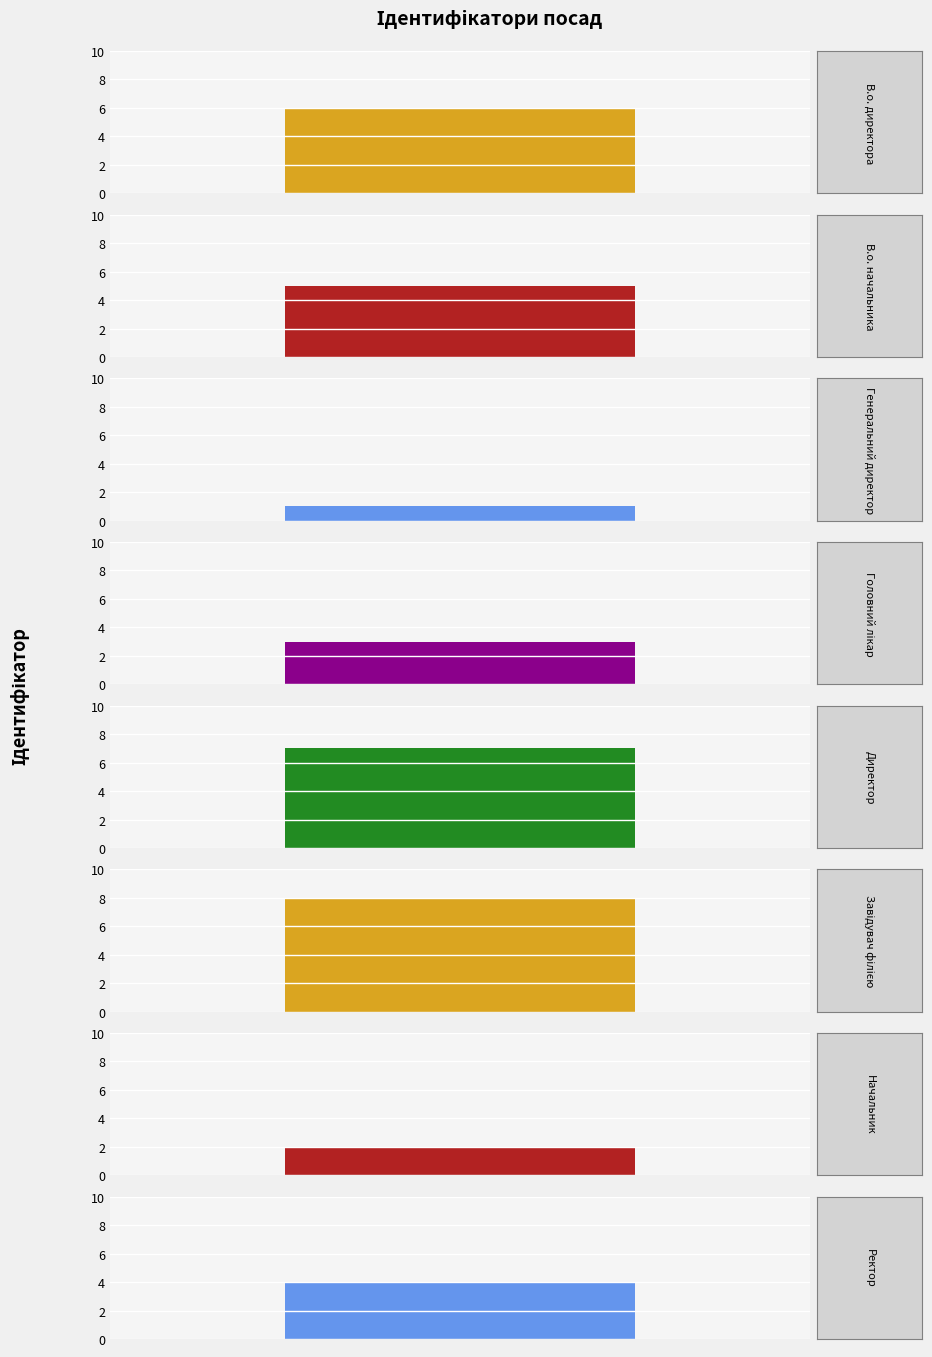

Reading left to right, transcribe all the data shown in this chart.

В.о. директора=6	В.о. начальника=5	Генеральний директор=1	Головний лікар=3	Директор=7	Завідувач філією=8	Начальник=2	Ректор=4